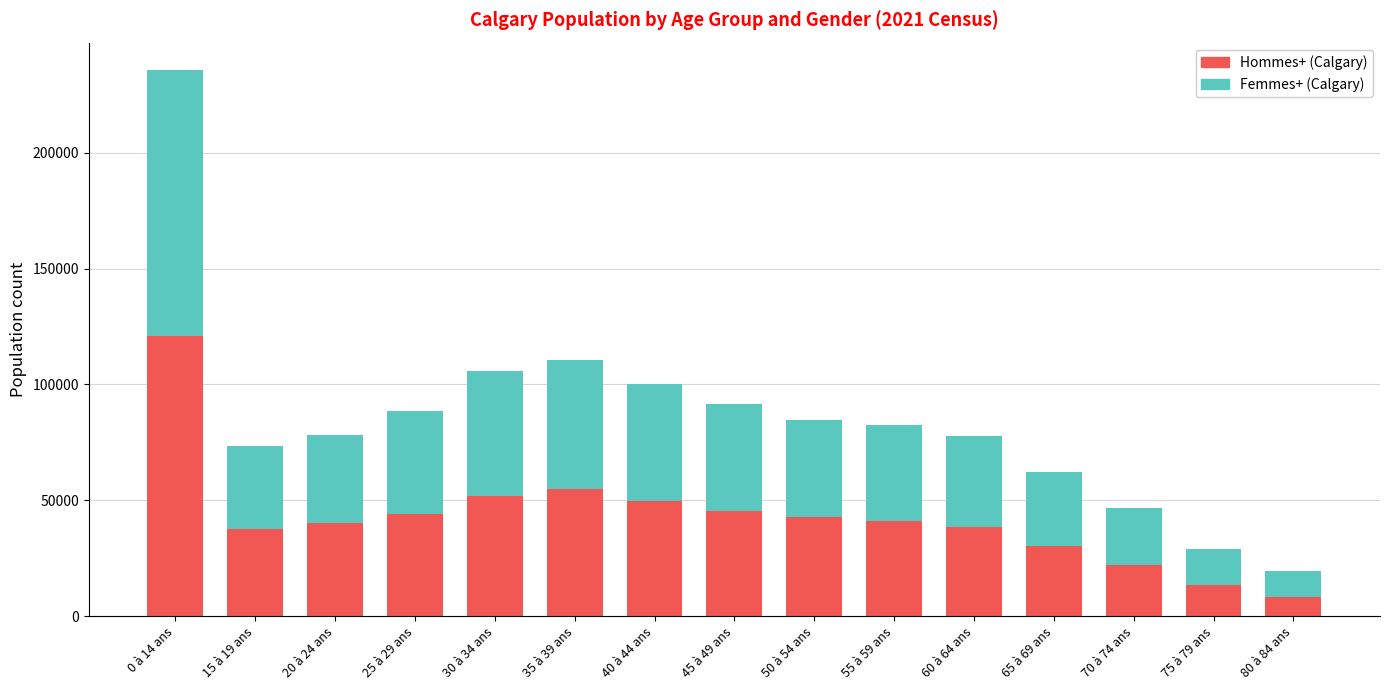

What is the total value across all series at 15 à 19 ans?

73490